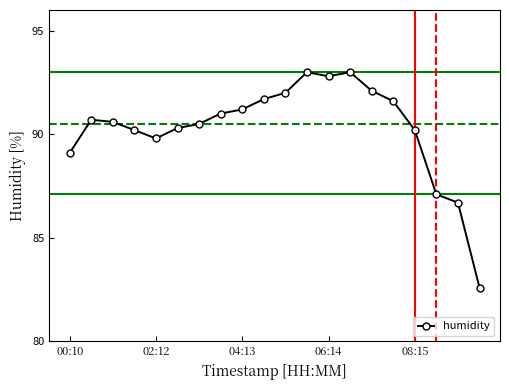

What is the difference between the second highest and minimum values?

10.4